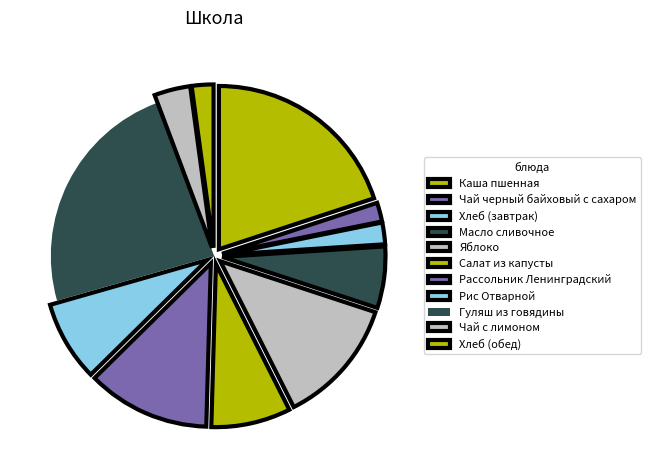

Between Салат из капусты and Рис Отварной, which is larger?

Рис Отварной